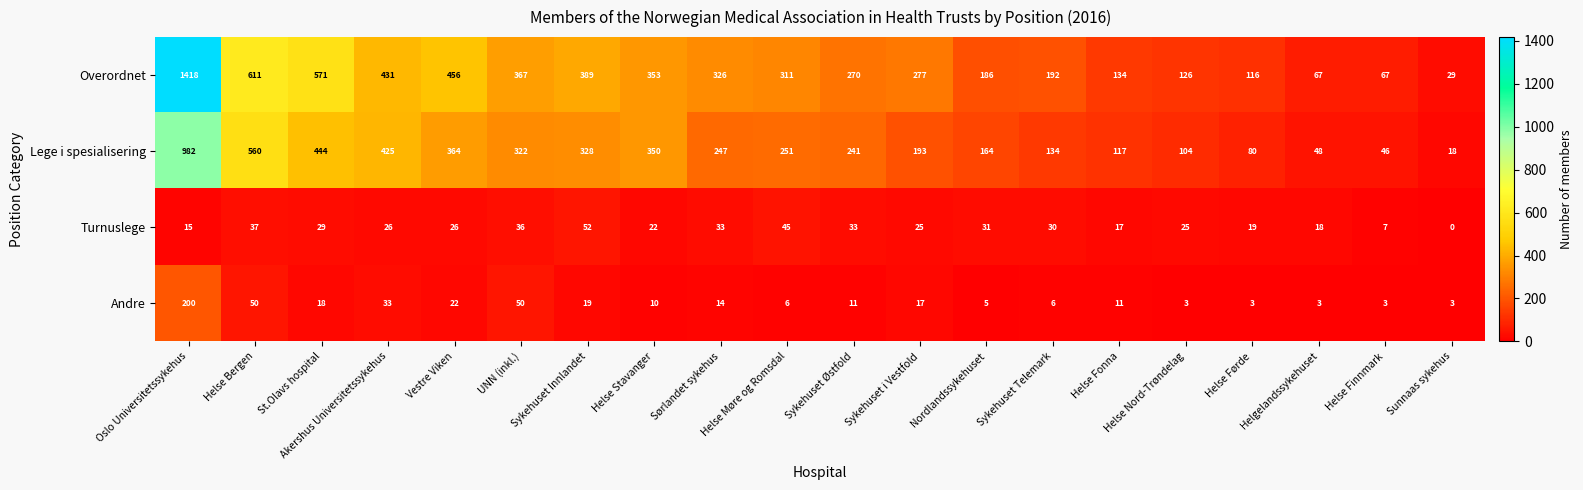

What is the approximate value of Andre at Vestre Viken?

22